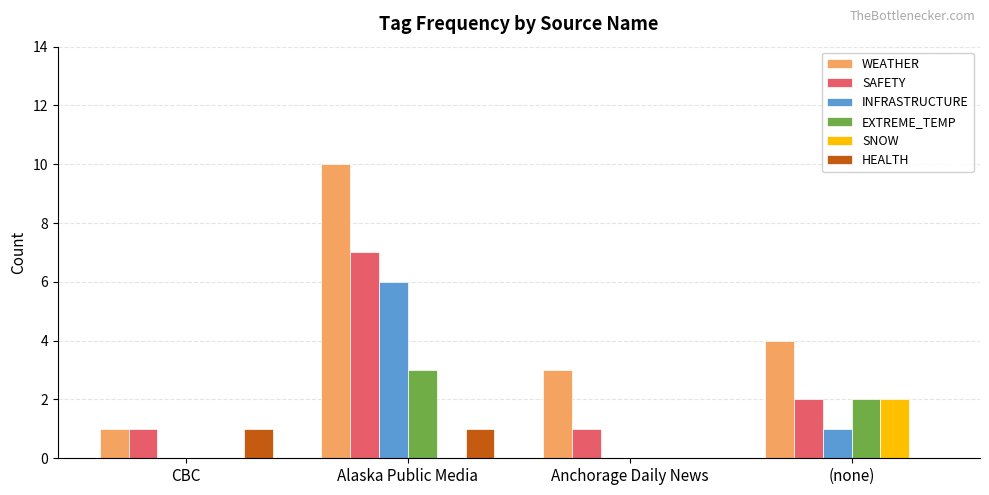

True or false: WEATHER has a value of 4 at (none).

True